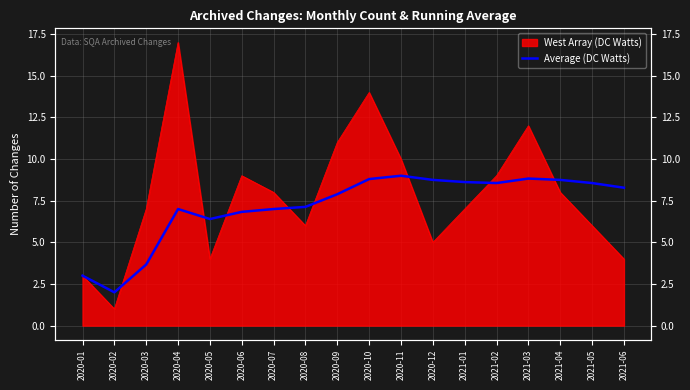

How many data points does each series have?

18